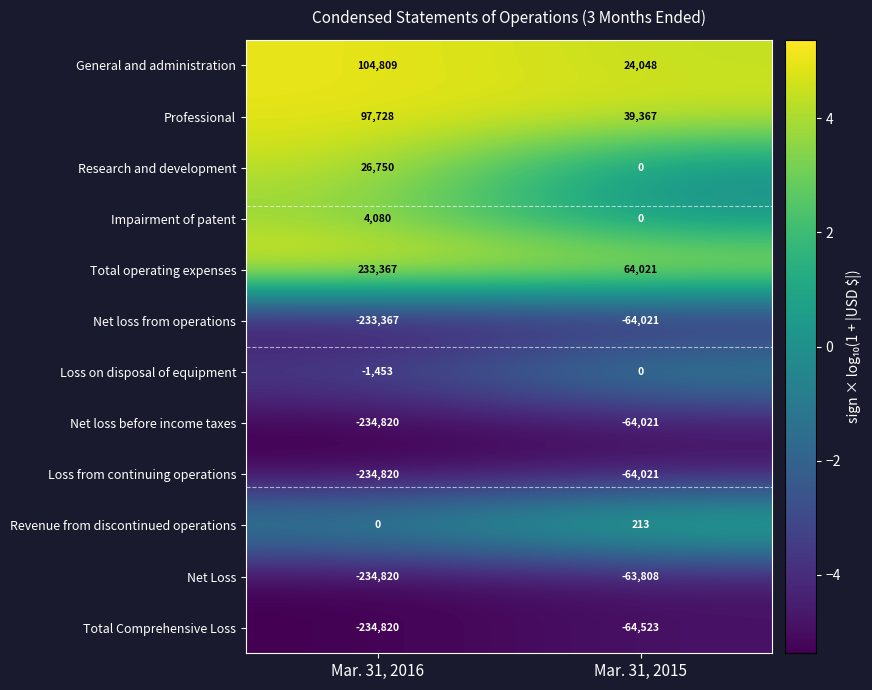

Which series has the largest total across all categories?

Total operating expenses